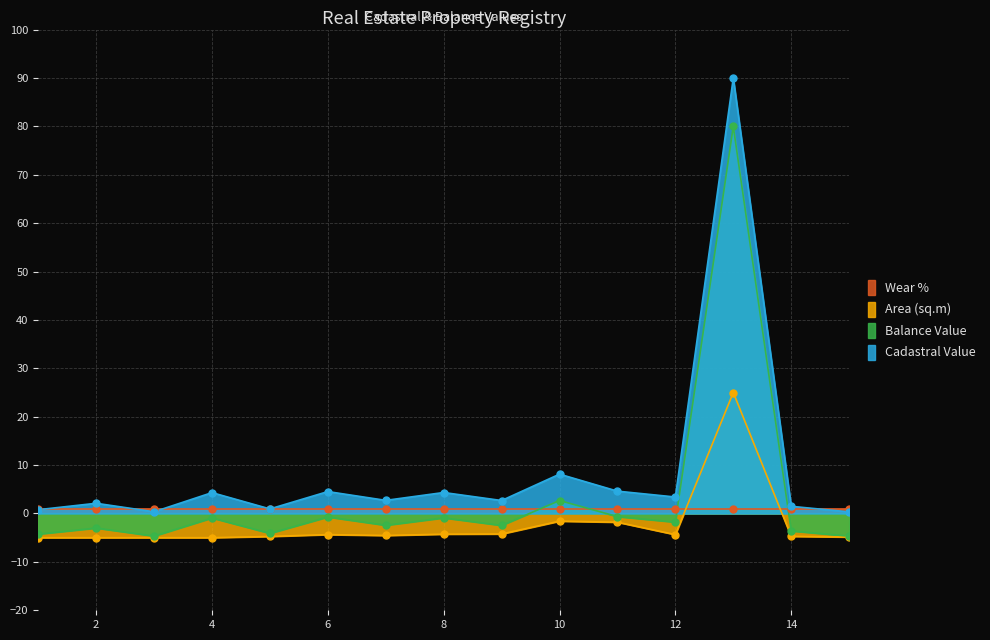

At how many categories does at least one series exceed 81?

1